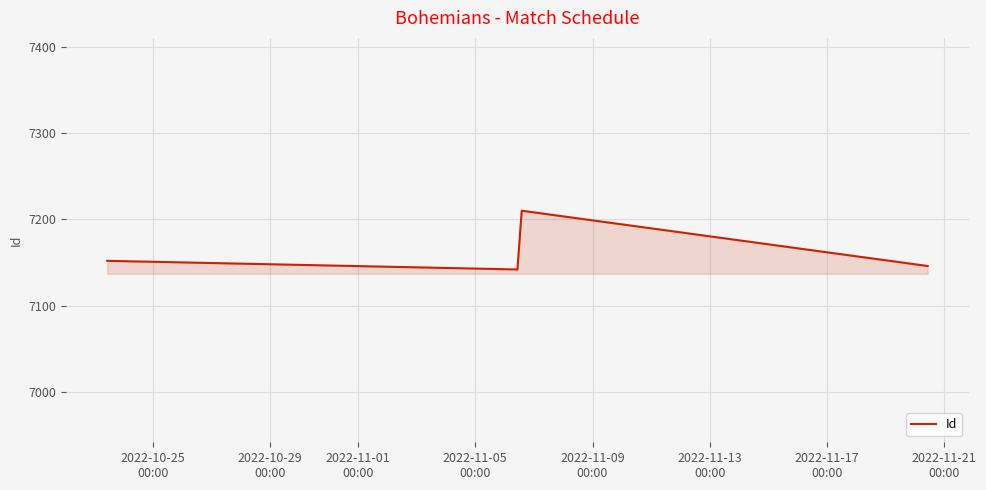

What is the sum of all values?

28650